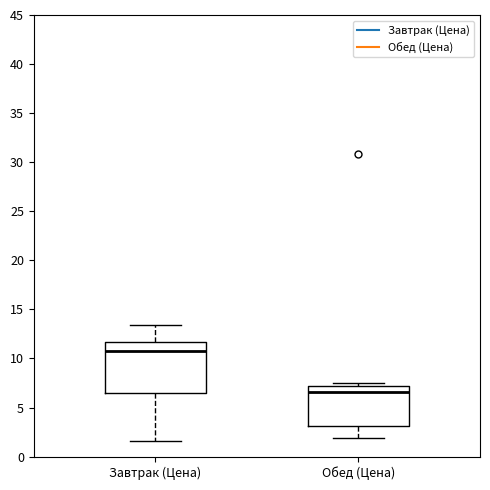

Which box is the tallest, from its lower edge to its upper edge?

Завтрак (Цена)